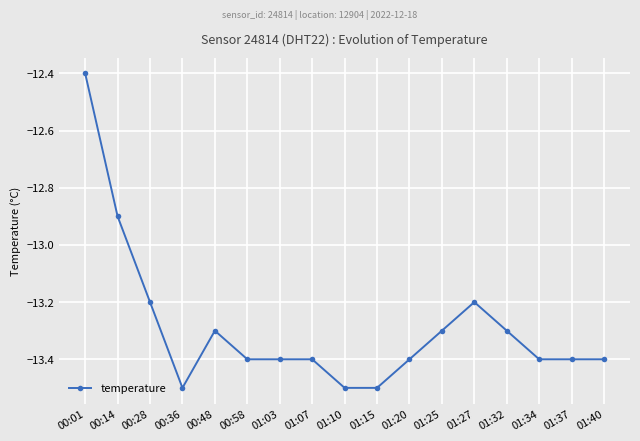

Which label corresponds to the largest value in the chart?

00:01